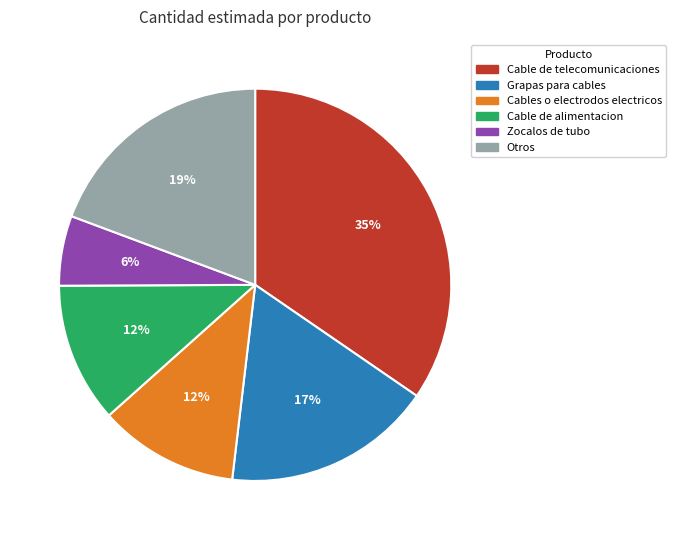

Does any single category account for the majority?

No